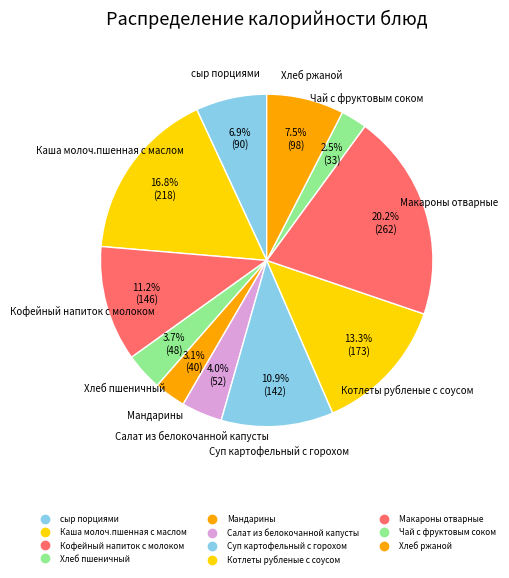

How many segments does this pie chart have?

11